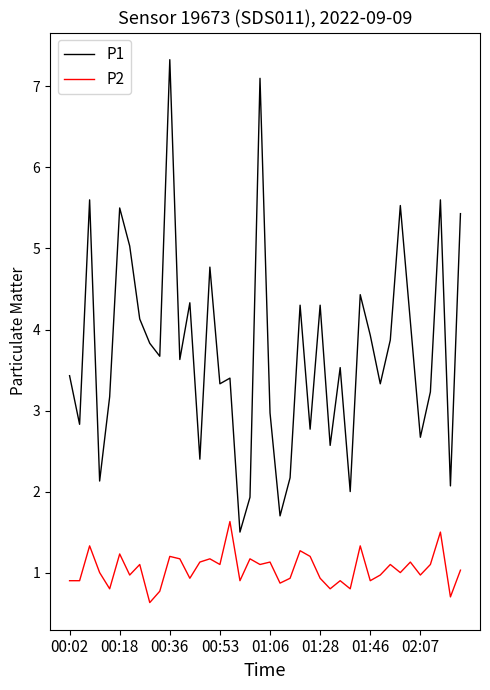

What are all the series names shown in the legend?

P1, P2